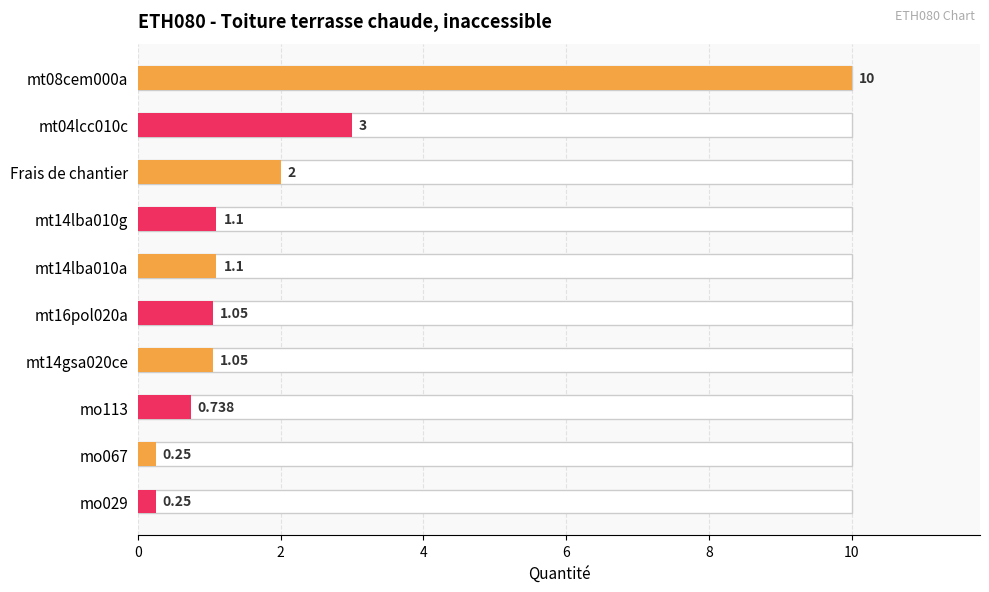

The chart shows a value of 1.8 at mt04lcc010c. True or false?

False